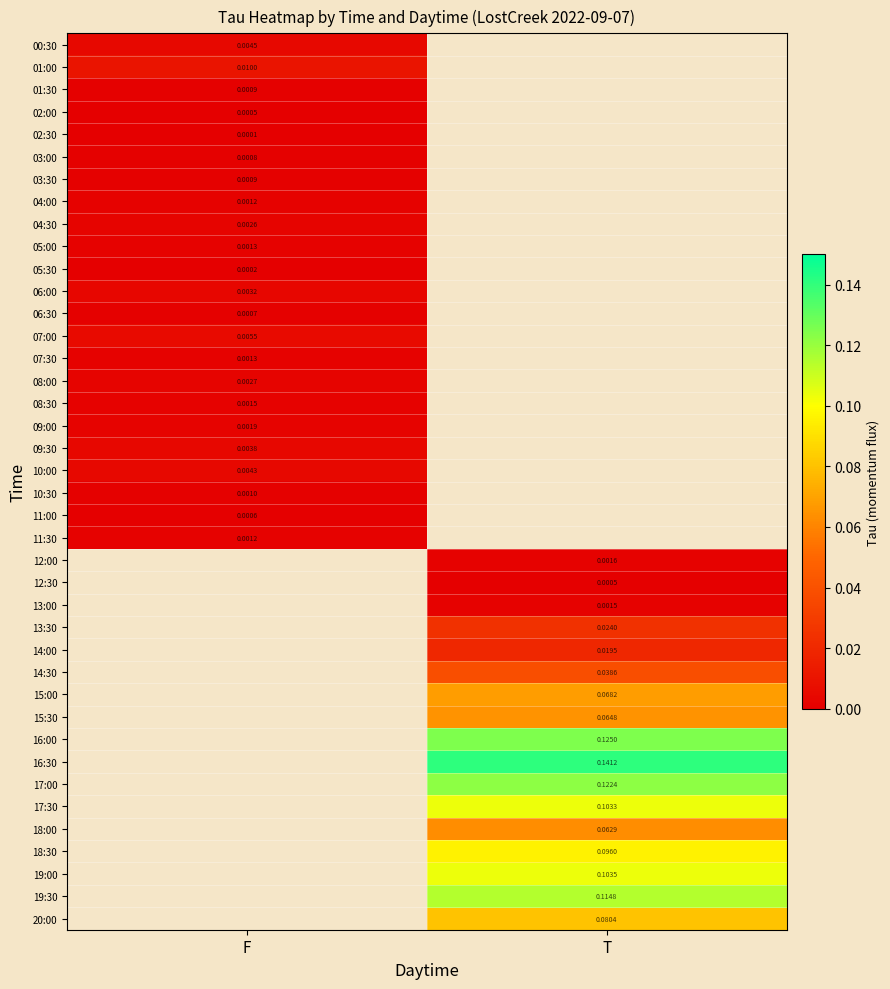

Is the value of 09:30 at F greater than the value of 11:30 at F?

Yes